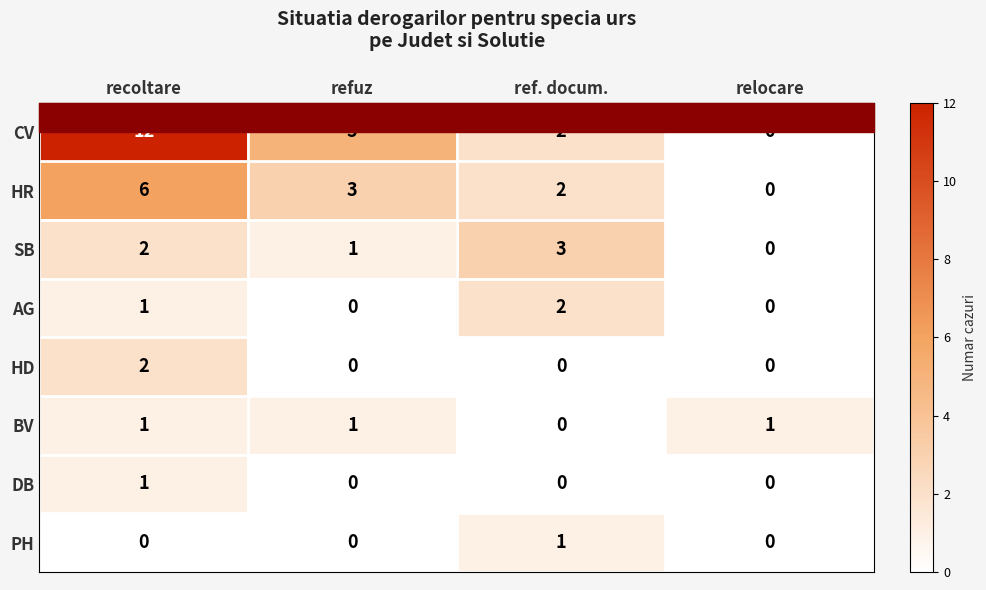

At which category is the sum across all series the highest?

recoltare